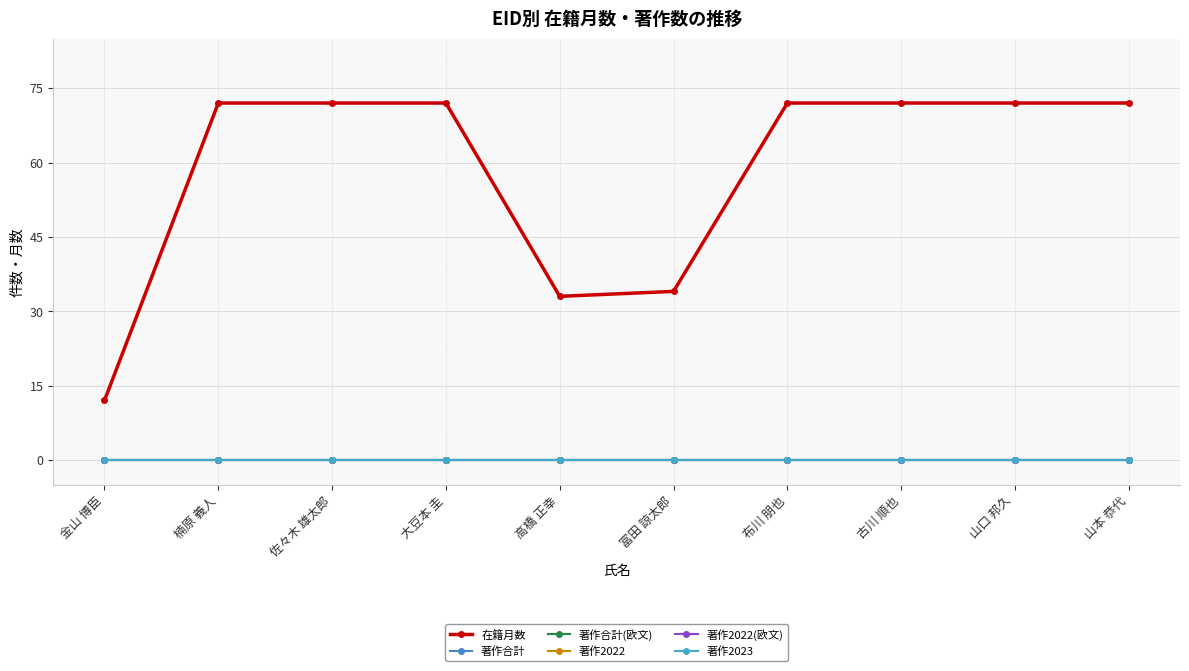

What is the label of the 8th point from the right?

佐々木 雄太郎